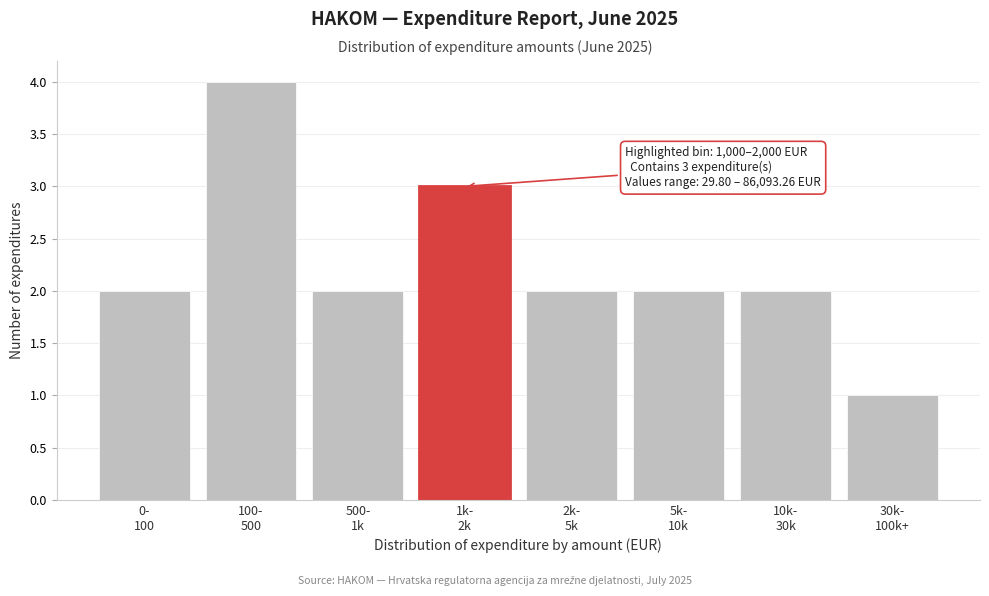

Reading left to right, list all the values displayed in this chart.

2	4	2	3	2	2	2	1